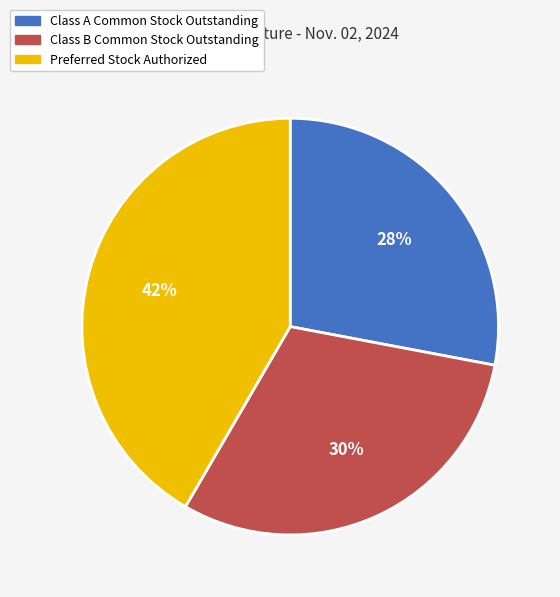

What is the largest slice in the pie chart?

Preferred Stock Authorized